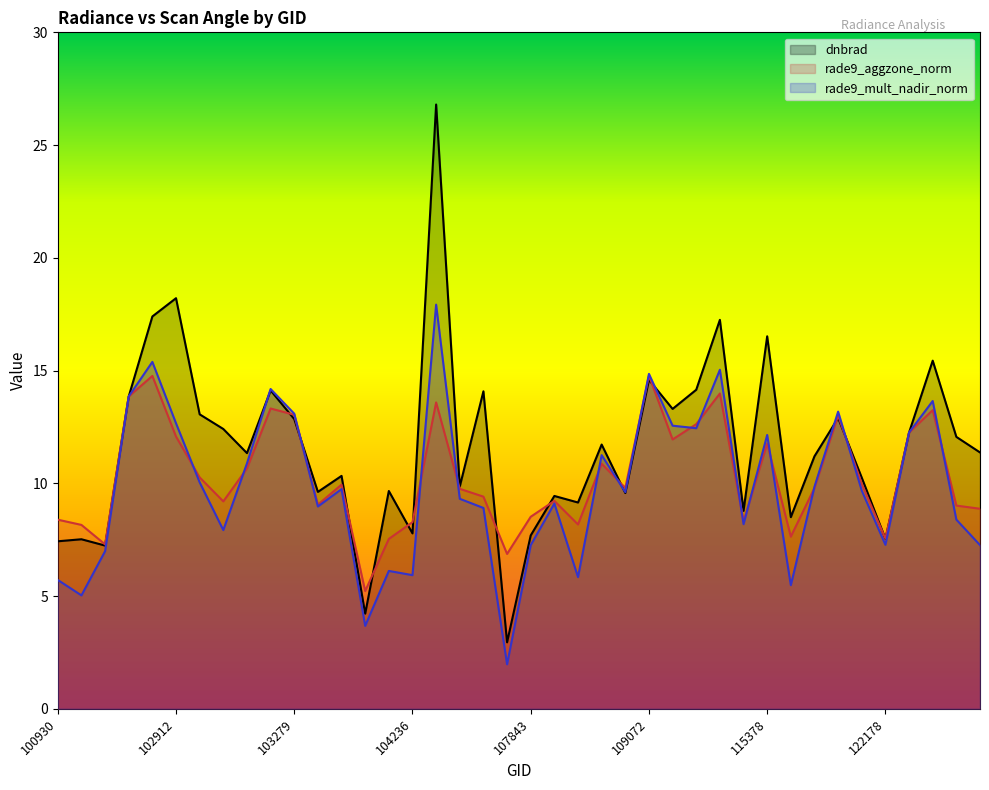

What is the difference between the maximum and minimum values in the rade9_aggzone_norm series?

9.6